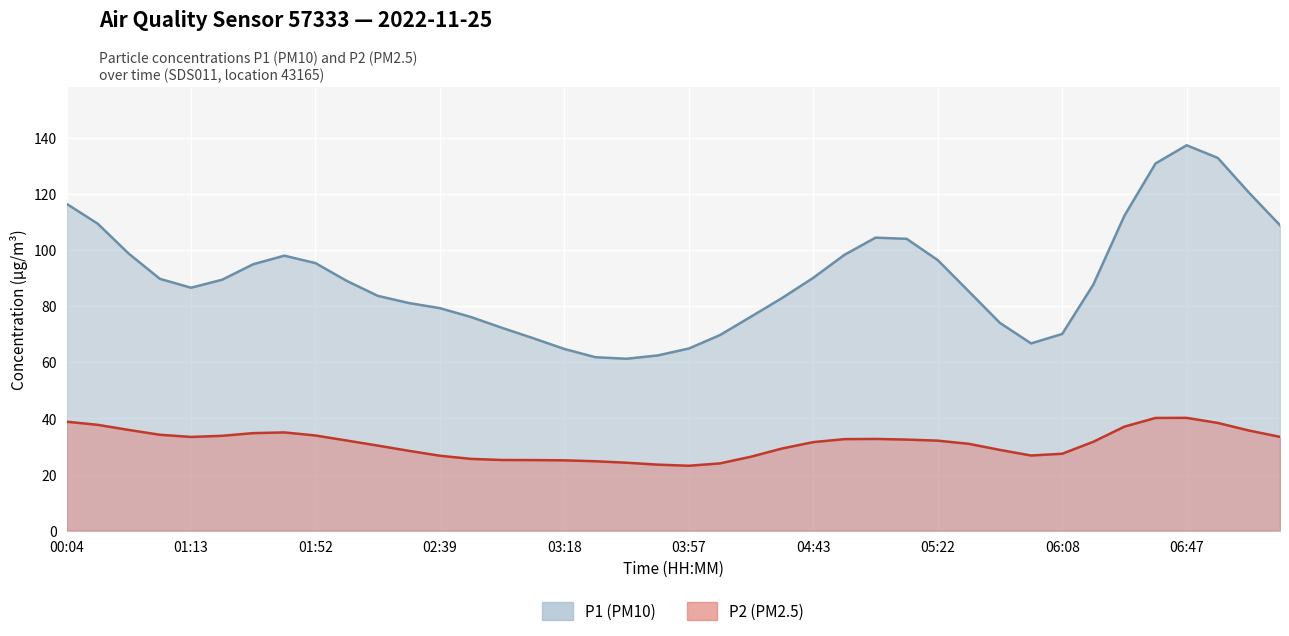

What is the difference between the maximum and minimum values in the P2 (PM2.5) series?

17.1